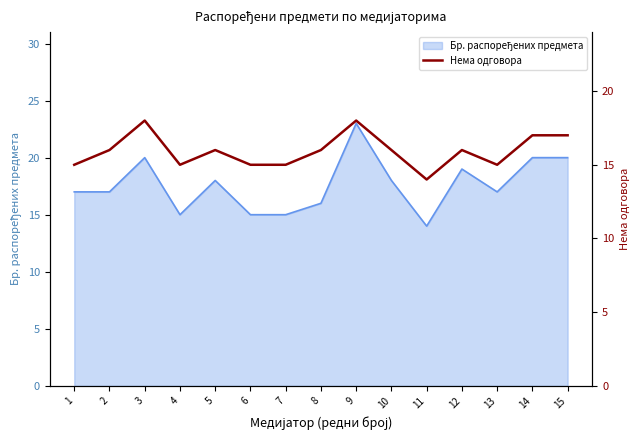

List the labels in order of value, largest first.

3, 9, 14, 15, 2, 5, 8, 10, 12, 1, 4, 6, 7, 13, 11